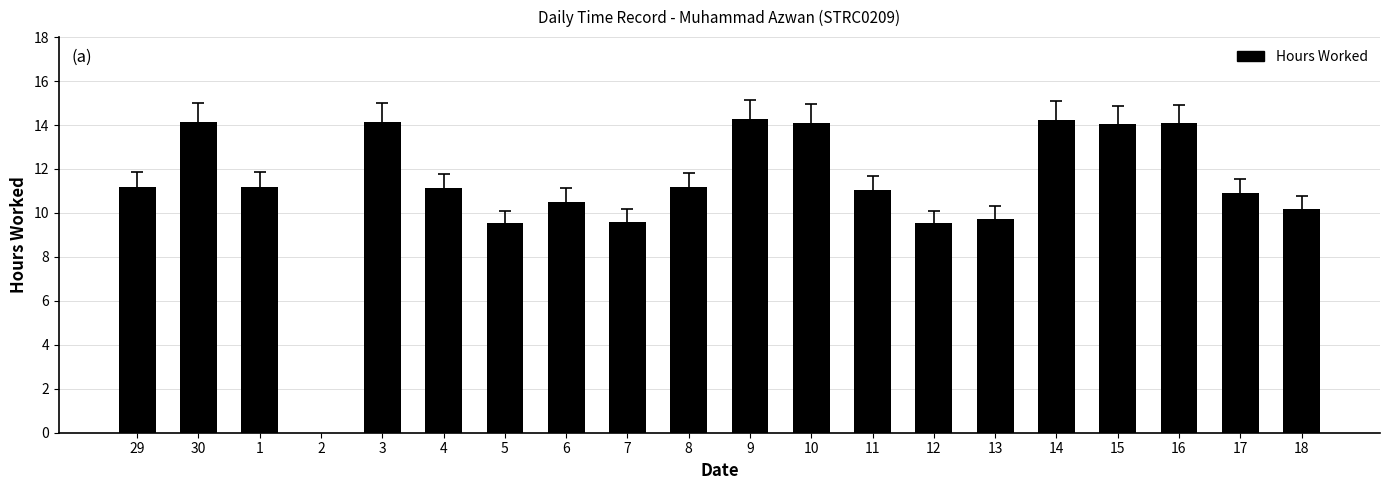

What is the average value?

11.2